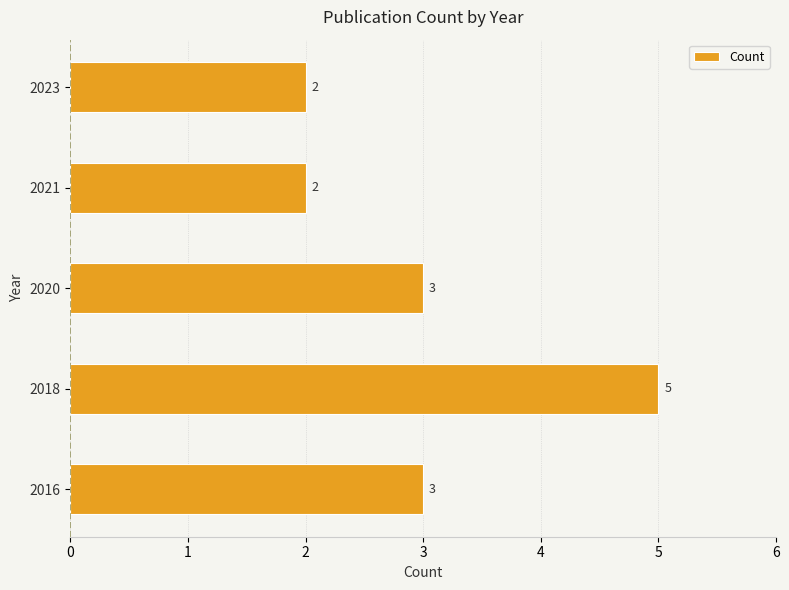

What is the maximum value shown in the chart?

5